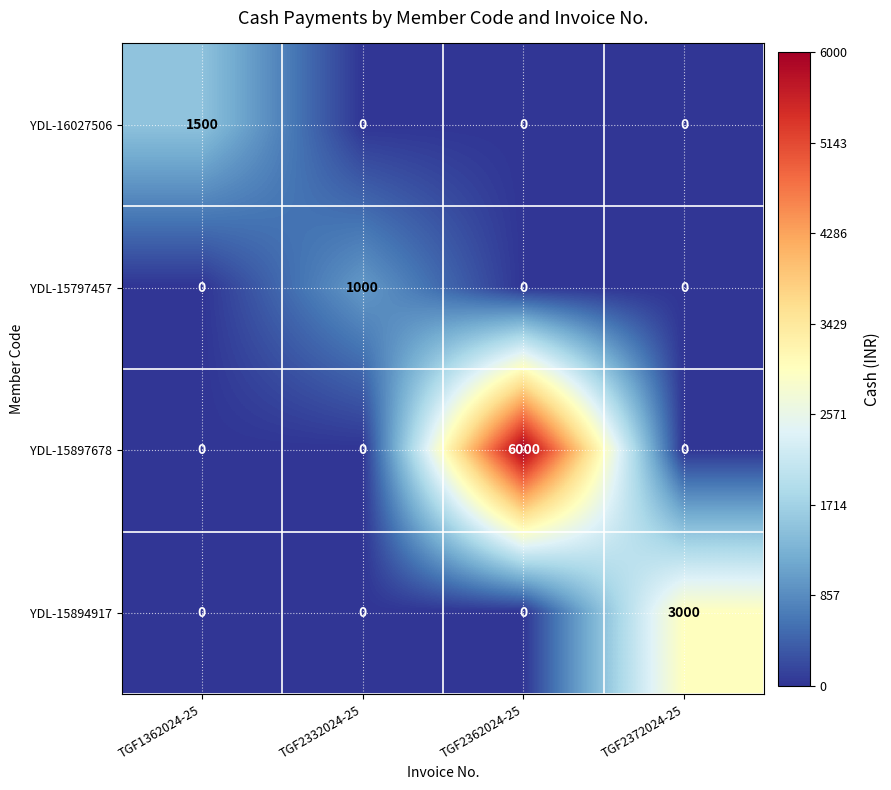

What is the difference between the maximum and minimum values in the YDL-16027506 series?

1500